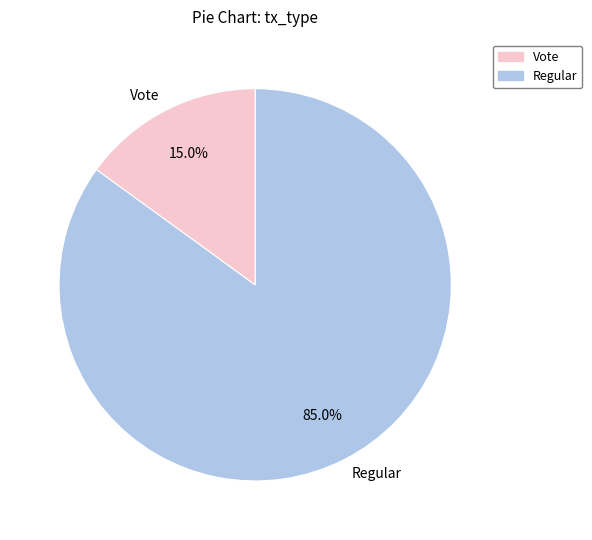

To the nearest percent, what is the difference between the Vote and Regular slice percentages?

70%